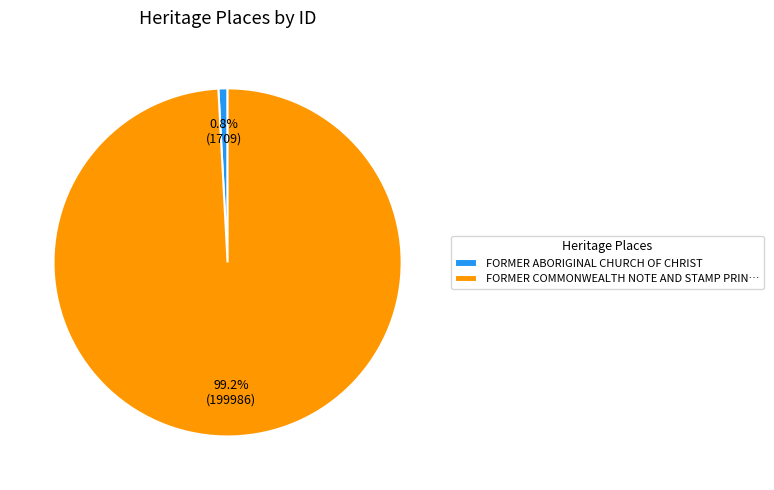

Which slice represents more than half of the pie?

FORMER COMMONWEALTH NOTE AND STAMP PRIN…